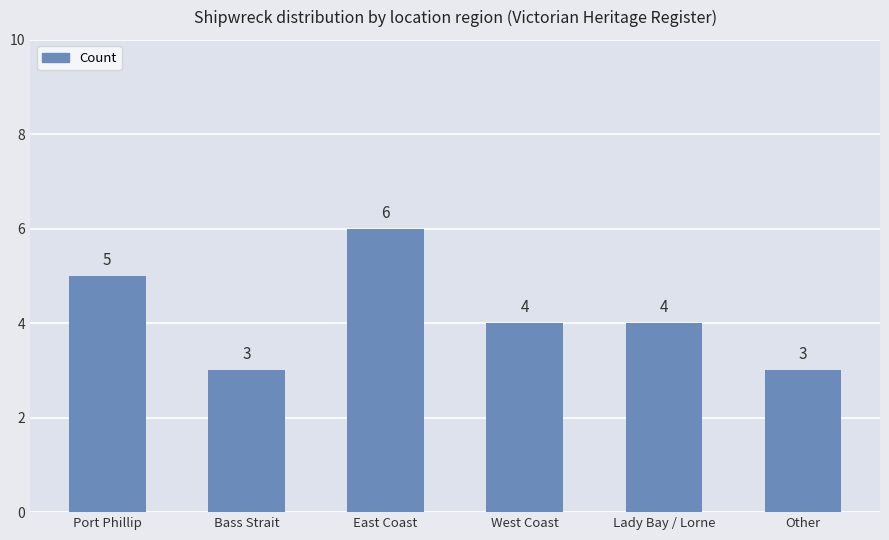

What is the maximum value shown in the chart?

6